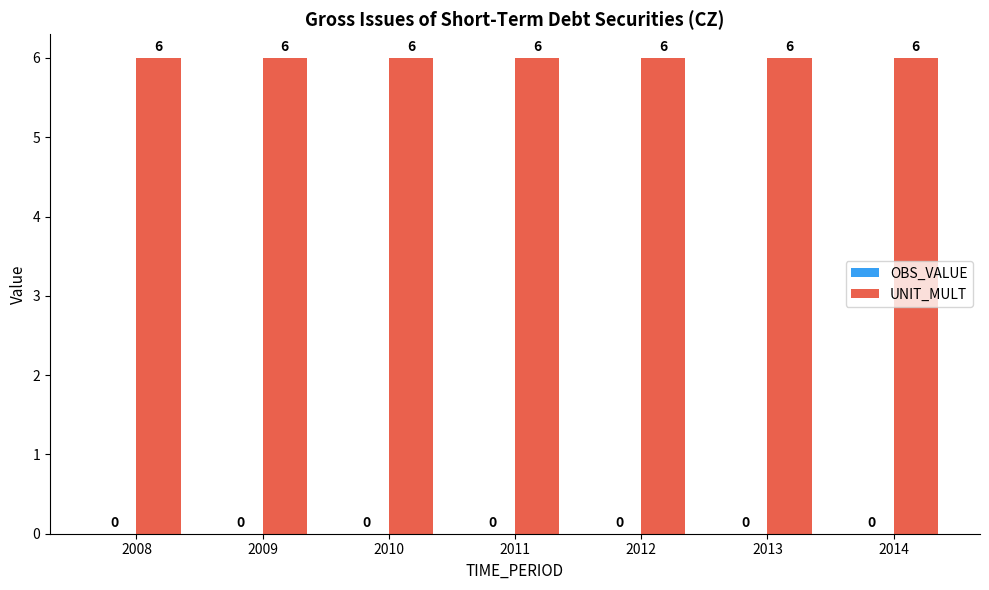

What is the average value of the UNIT_MULT series?

6